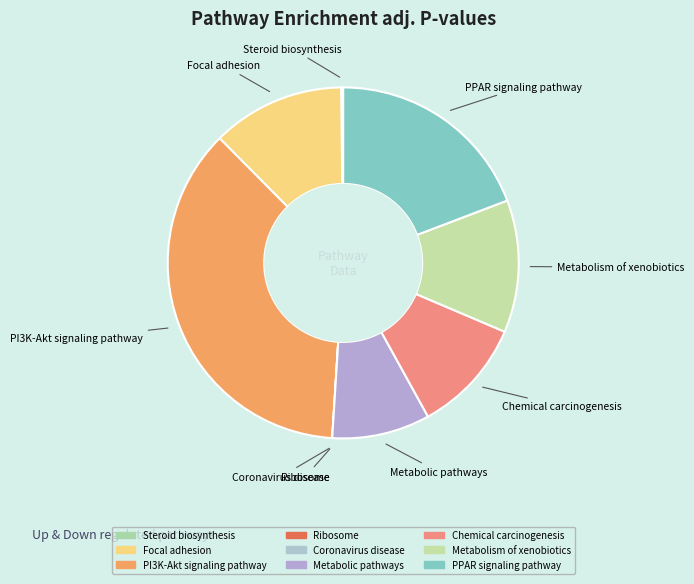

Is there a majority slice in this chart?

No